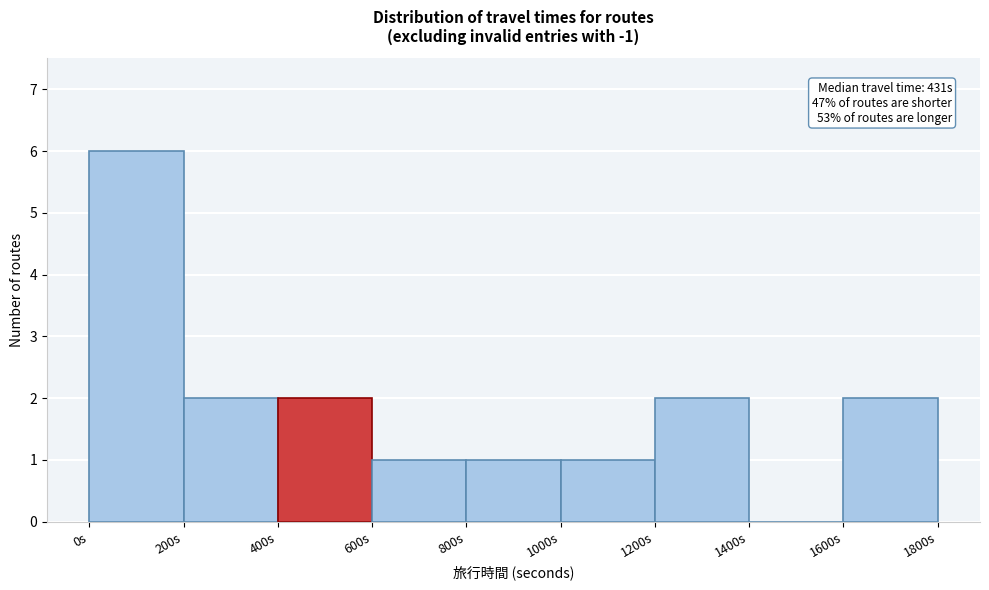

Which range on the x-axis has the tallest bar?

0 to 200